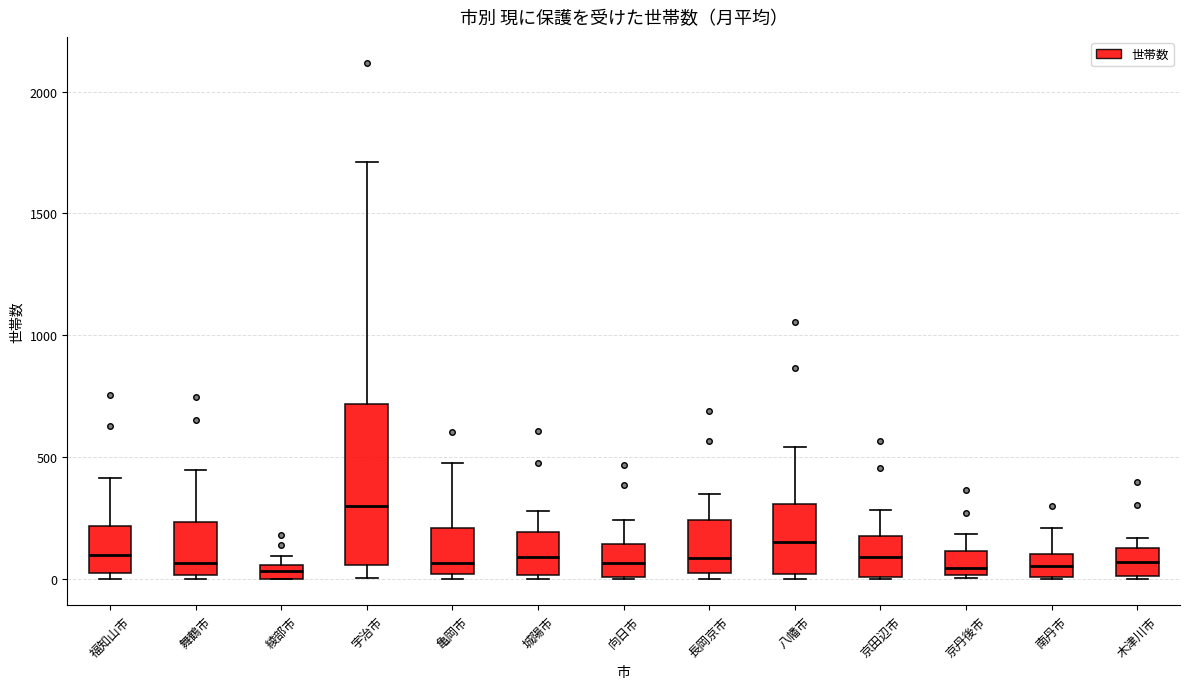

Where is the lower edge of the box for 亀岡市 on the y-axis? The values are not printed on the chart, so give them approximately, as read against the axis.

0